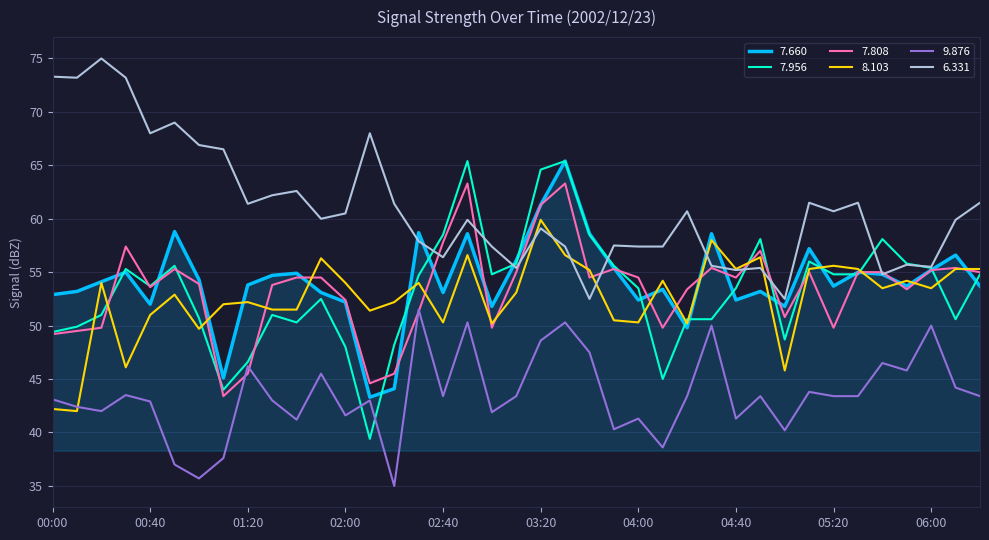

Which series has the largest total across all categories?

6.331